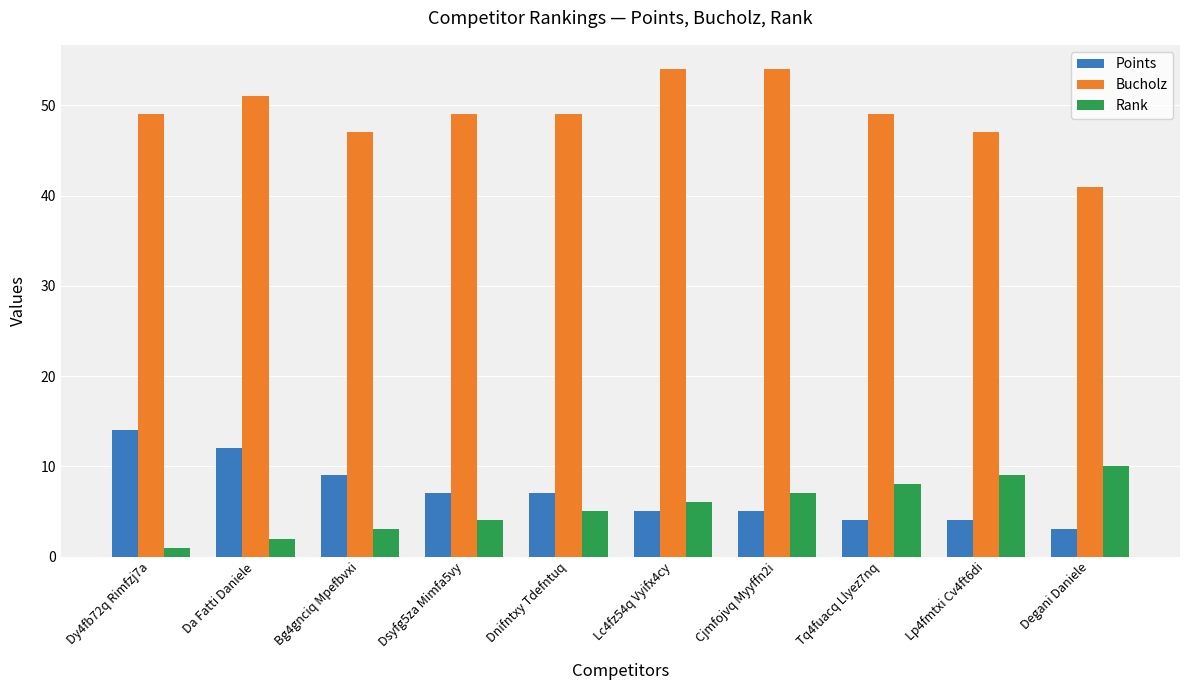

Which series has the widest spread of values?

Bucholz